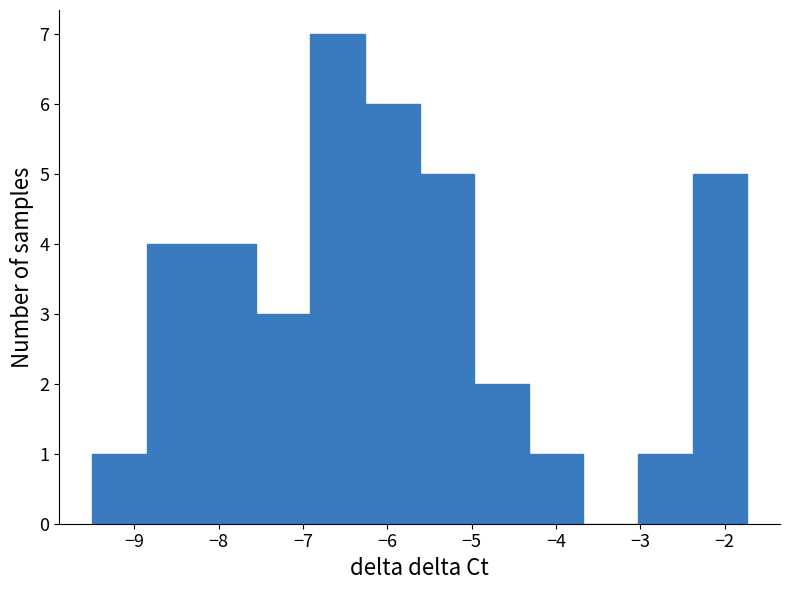

How tall is the bar that spans -3.0 to -2.4 on the x-axis? Neither the bar edges nor the heights are printed on the chart, so give them approximately, as read against the axes.

1